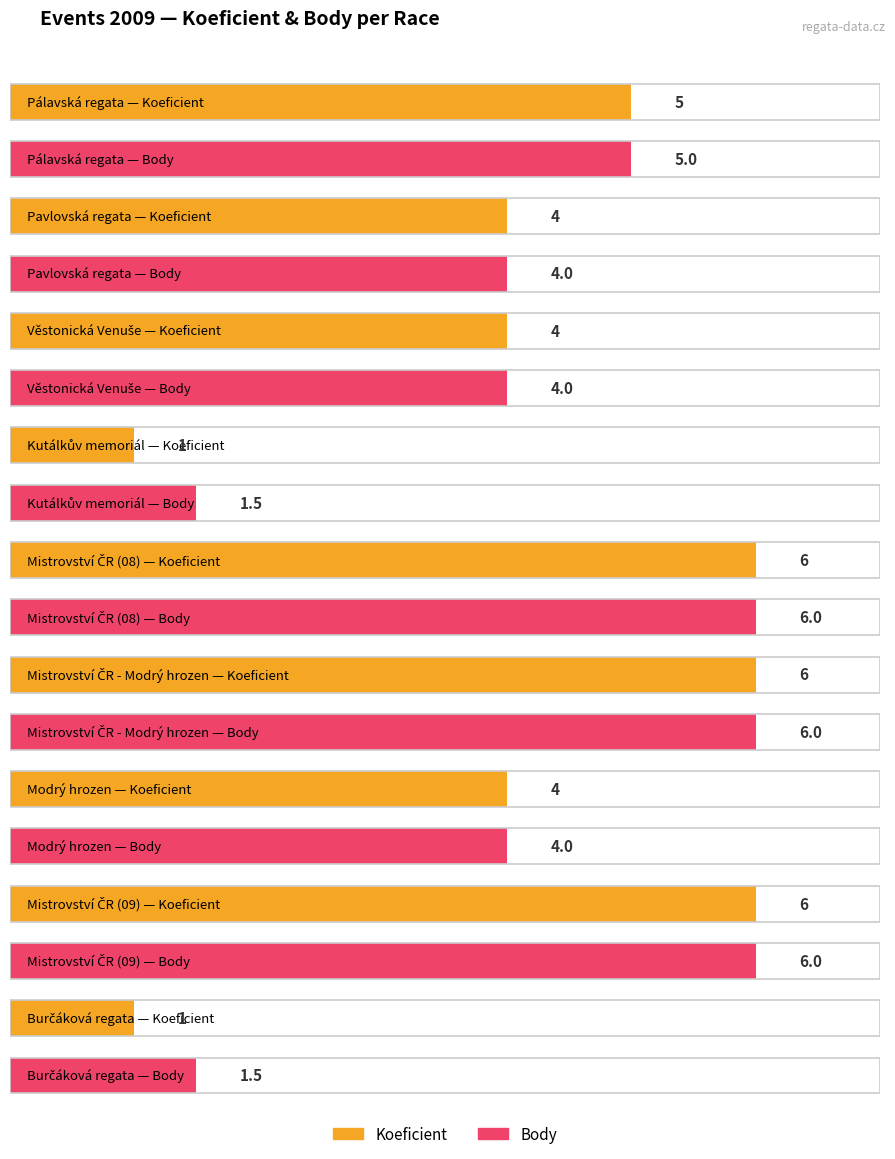

What position from the left is Pálavská regata?

1